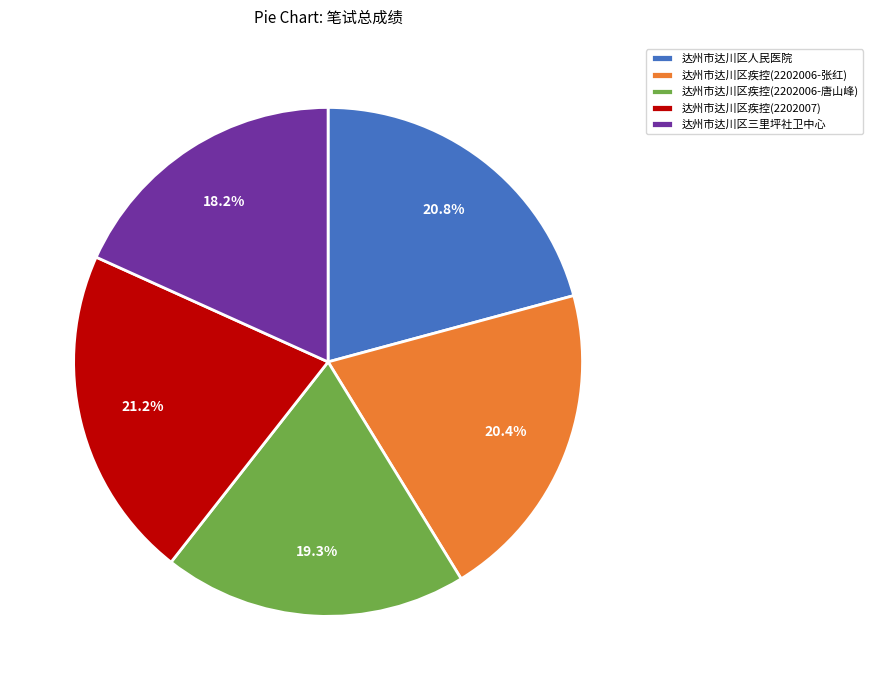

What is the smallest slice in the pie chart?

达州市达川区三里坪社卫中心